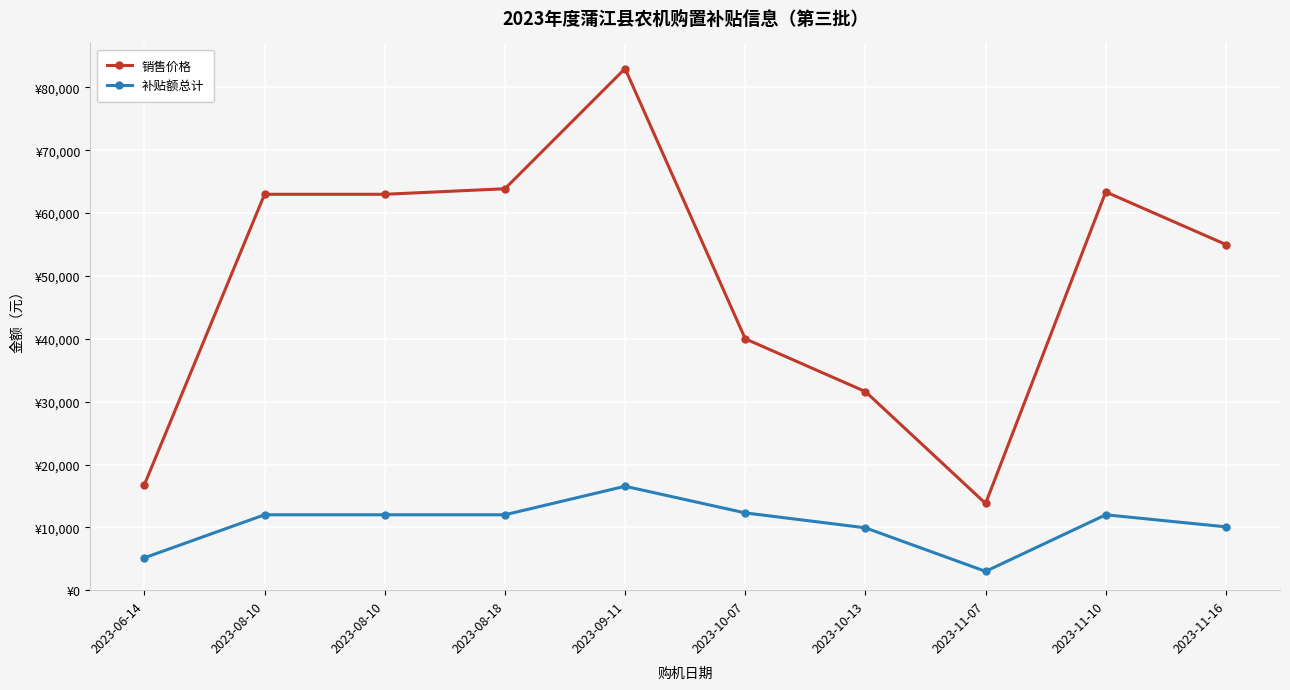

Rank the categories by 销售价格 value from lowest to highest.

2023-11-07, 2023-06-14, 2023-10-13, 2023-10-07, 2023-11-16, 2023-08-10, 2023-08-10, 2023-11-10, 2023-08-18, 2023-09-11